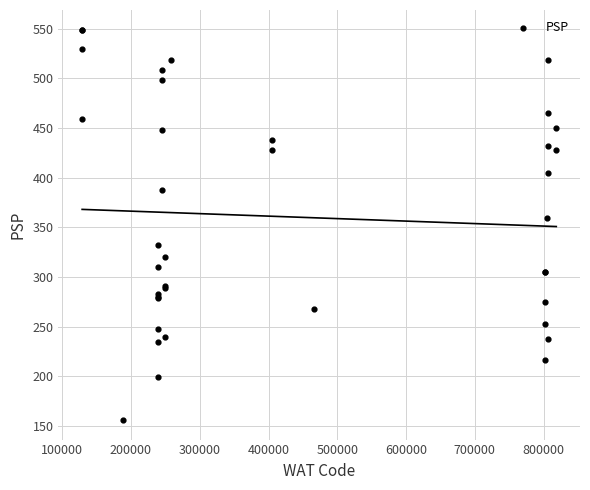

What Y value in the scatter plot is closest to 352?

359